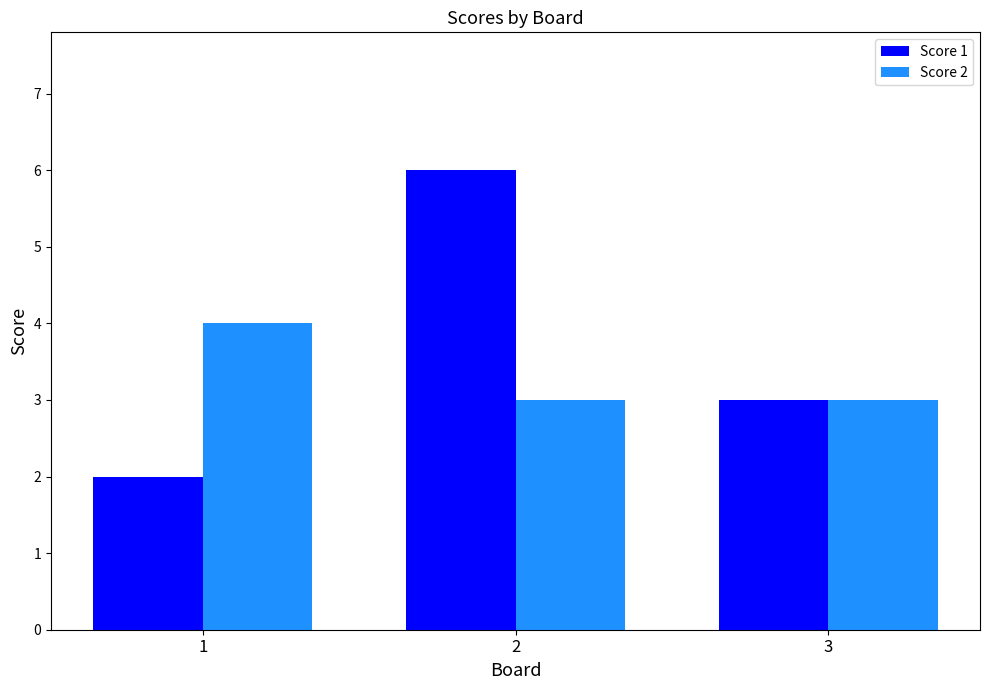

What is the sum of all Score 1 values?

11